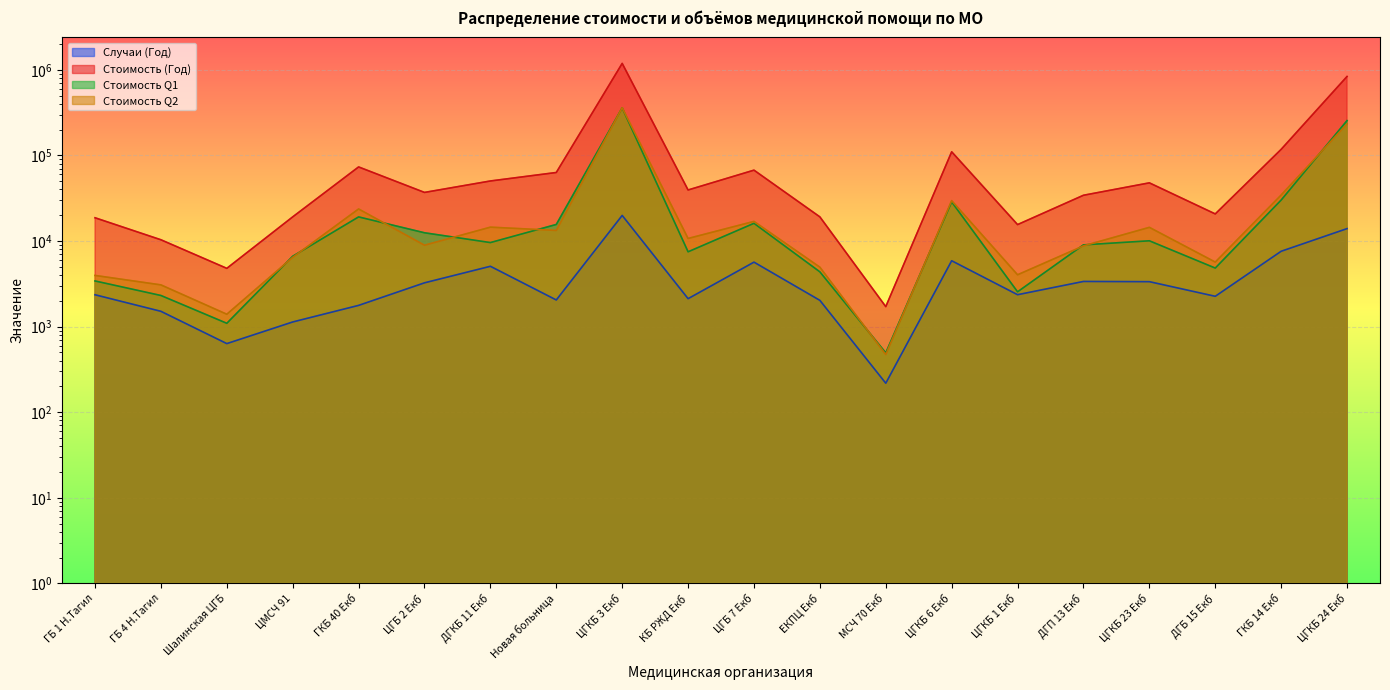

What is the difference between the highest and lowest values at Шалинская ЦГБ?

4160.3